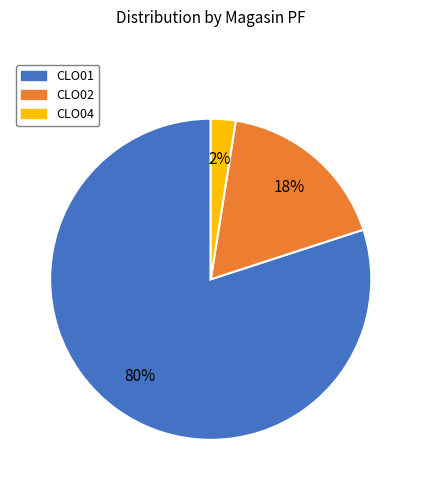

To the nearest percent, what is the average slice percentage?

33%